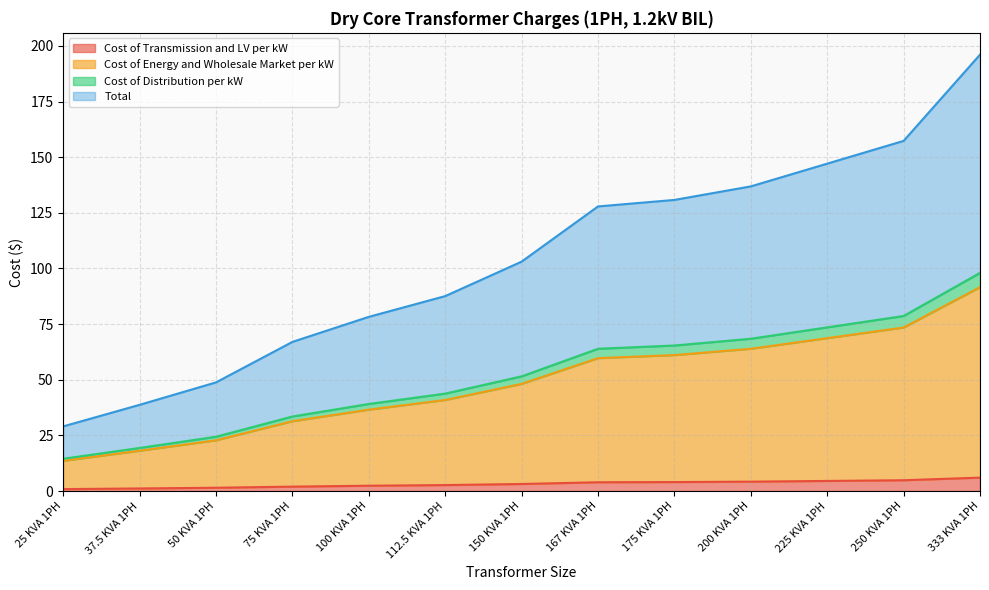

The Cost of Distribution per kW series shows 175.5 at 333 KVA 1PH. True or false?

False